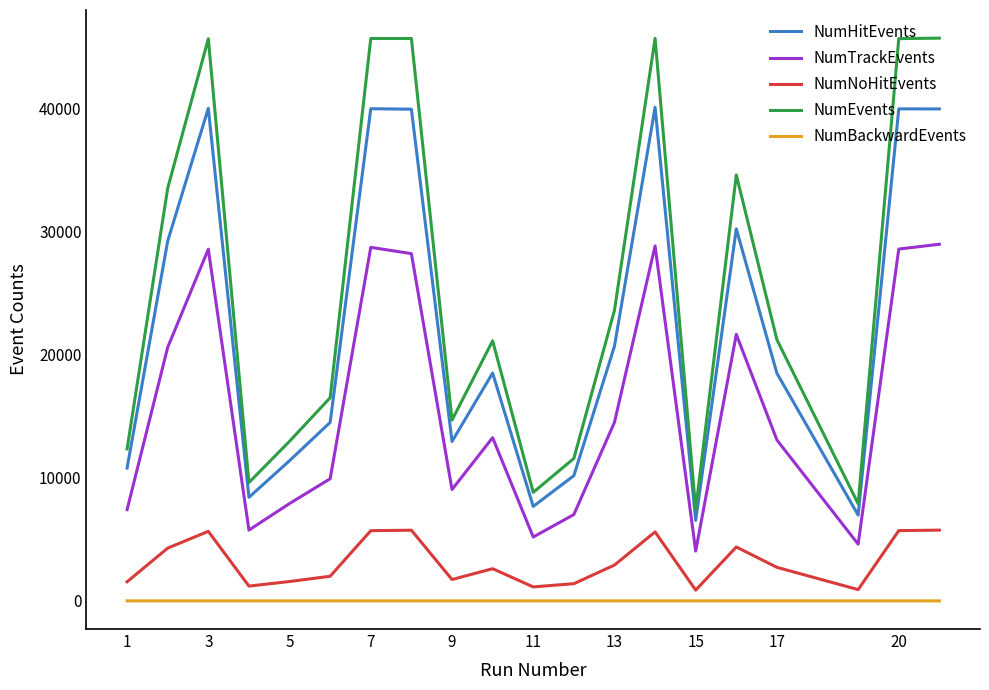

Which series has the largest range (max minus min)?

NumEvents